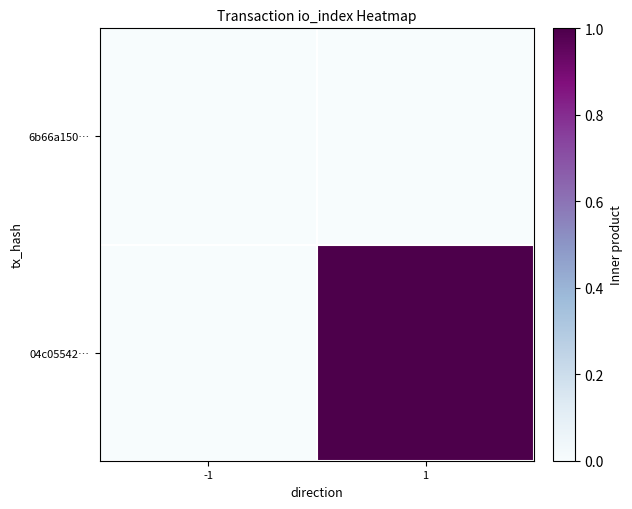

Which has a higher value, -1 or 1?

-1